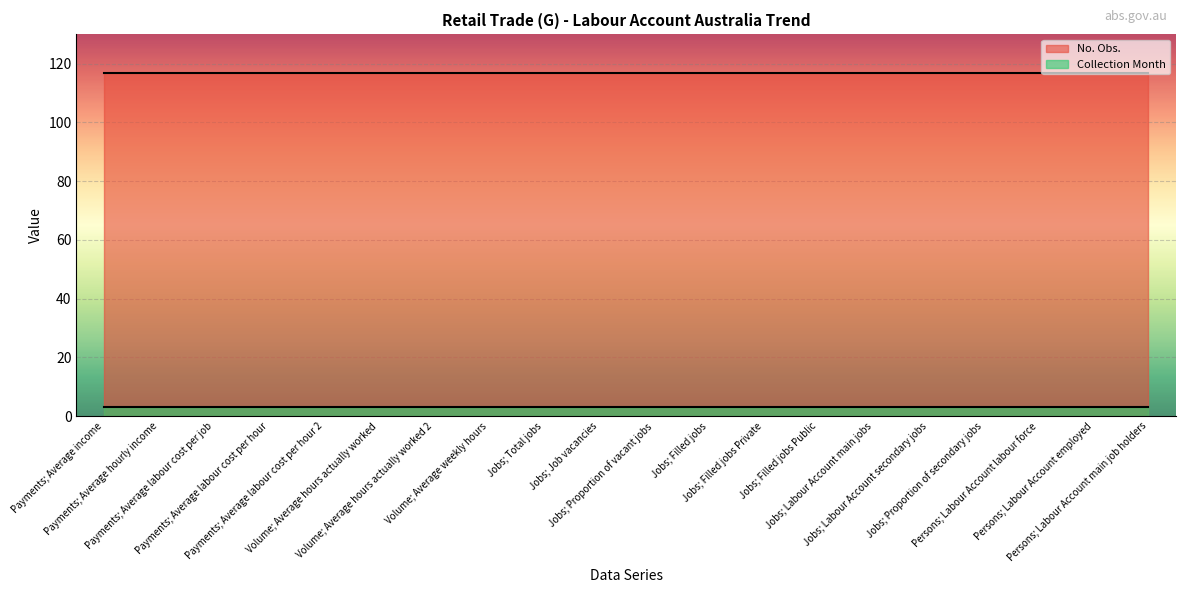

What is the maximum value for No. Obs.?

117